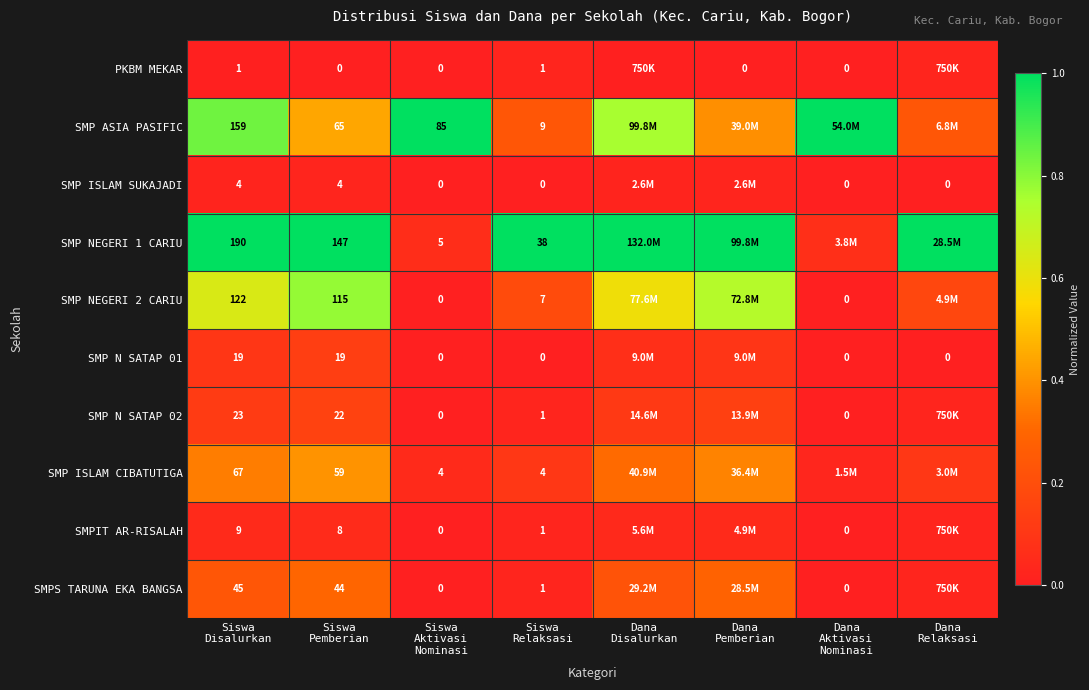

At which category is the sum across all series the highest?

Siswa
Disalurkan